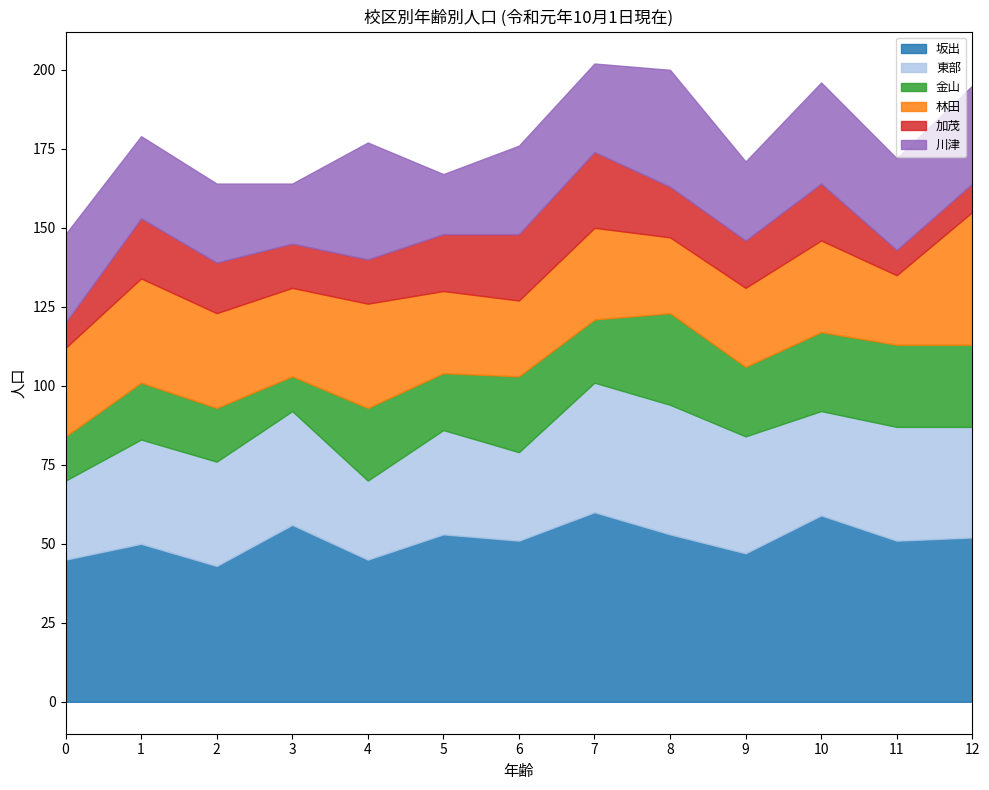

True or false: 坂出 has a value of 51 at 11.

True